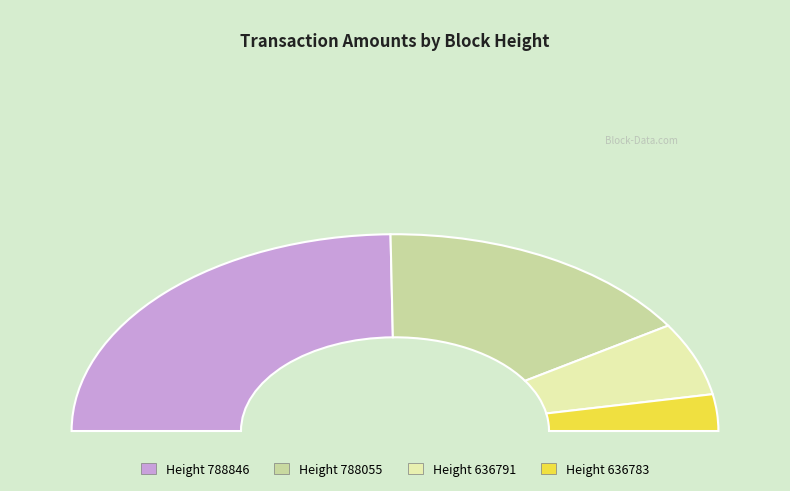

Rank the categories by value from highest to lowest.

788846, 788055, 636791, 636783